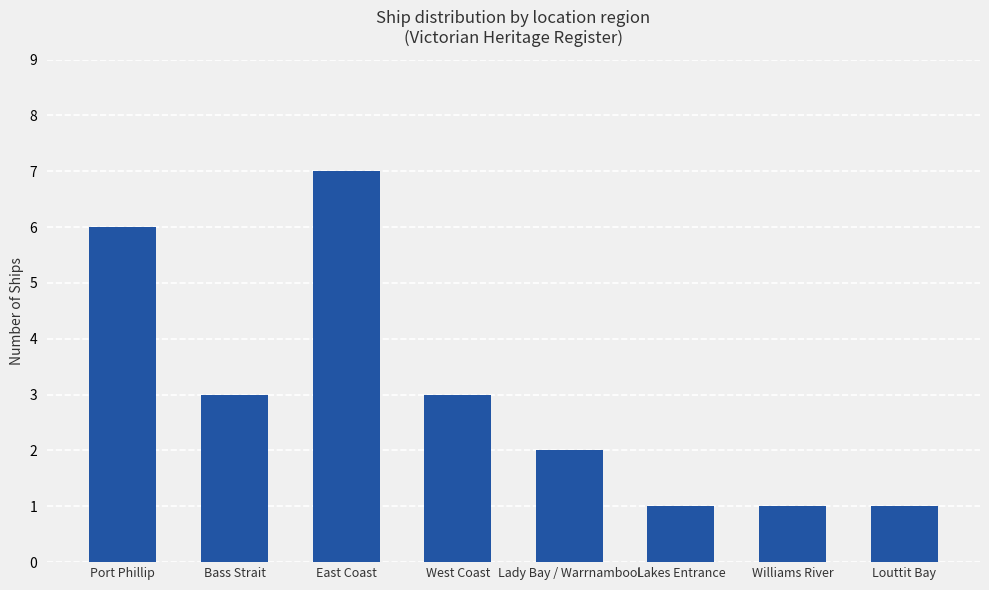

What position from the right is East Coast?

6